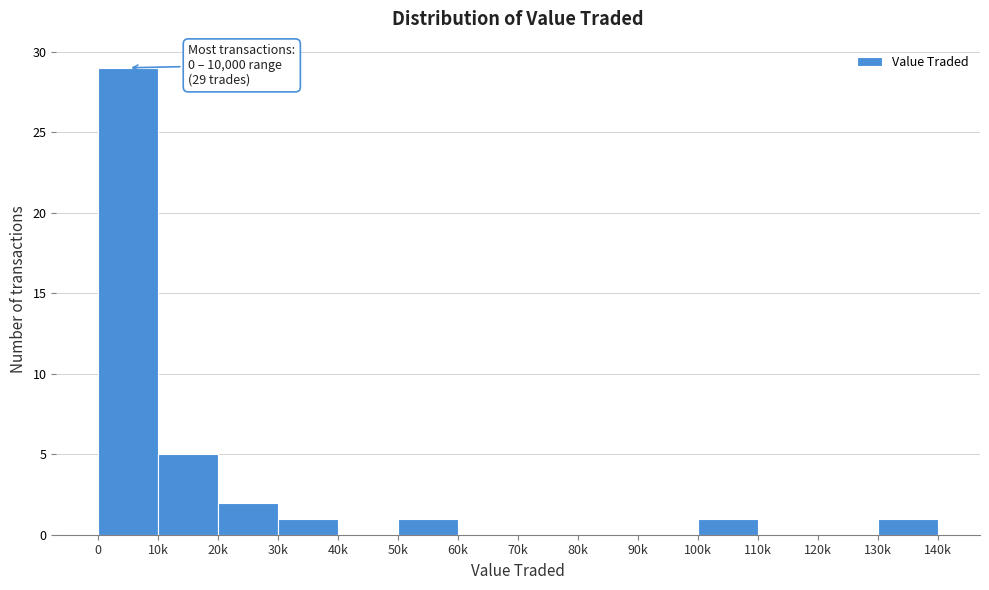

Reading left to right, what are all the values shown in this chart?

0=29	10k=5	20k=2	30k=1	40k=0	50k=1	60k=0	70k=0	80k=0	90k=0	100k=1	110k=0	120k=0	130k=1